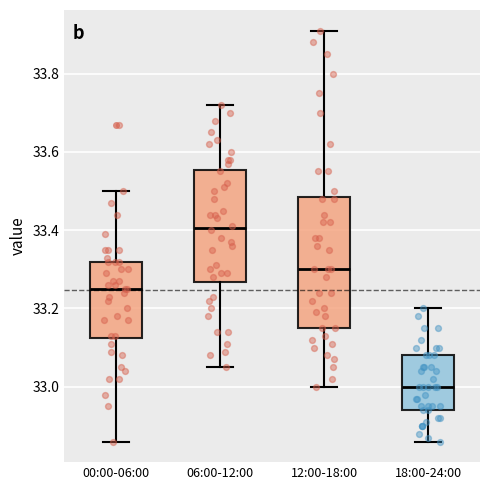

Reading left to right, transcribe this box plot: for each box, give where its median line is, the range the box spans, and where its two whiskers end, as read against the y-axis. The values are not printed on the chart, so give them approximately, as read against the axis.

00:00-06:00: median 33.26, box 33.12 to 33.32, whiskers 32.86 to 33.50
06:00-12:00: median 33.40, box 33.26 to 33.56, whiskers 33.06 to 33.72
12:00-18:00: median 33.30, box 33.16 to 33.48, whiskers 33.00 to 33.92
18:00-24:00: median 33.00, box 32.94 to 33.08, whiskers 32.86 to 33.20